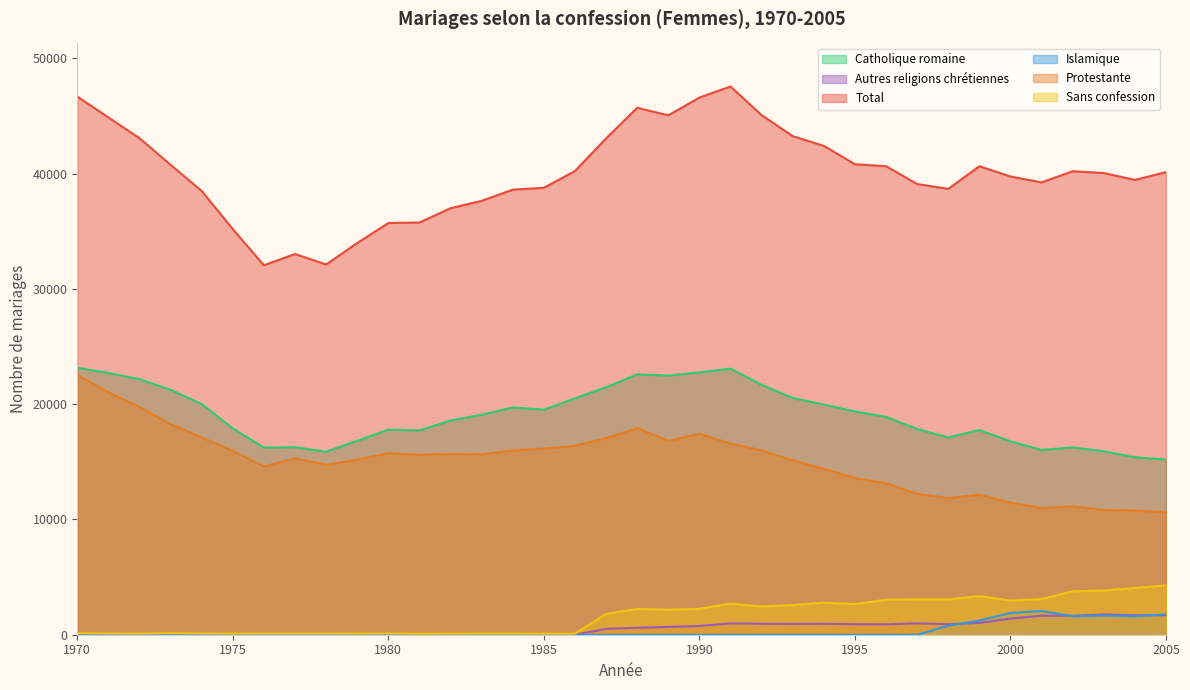

Which series has the largest range (max minus min)?

Total